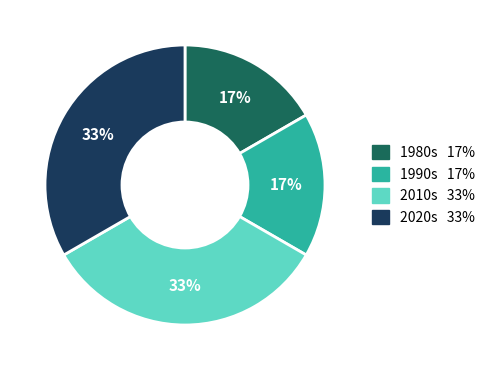

Is there any slice that represents more than half of the pie?

No